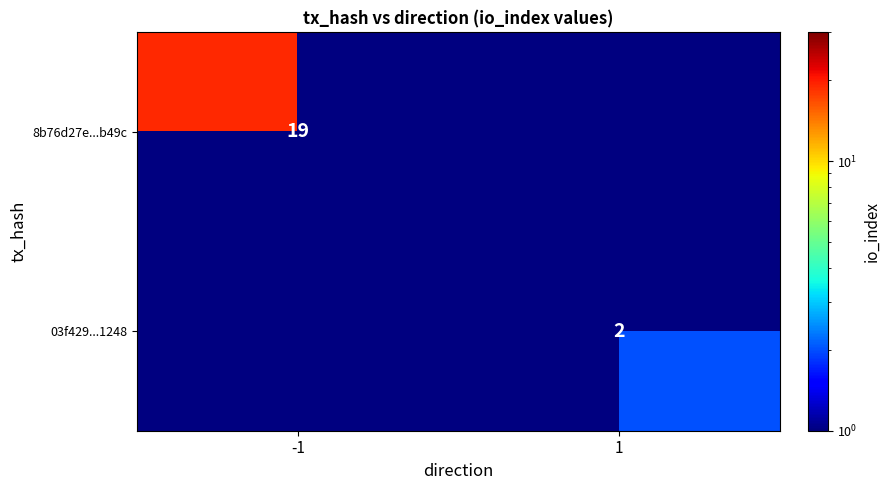

The 03f429...1248 series shows 3 at 1. True or false?

False